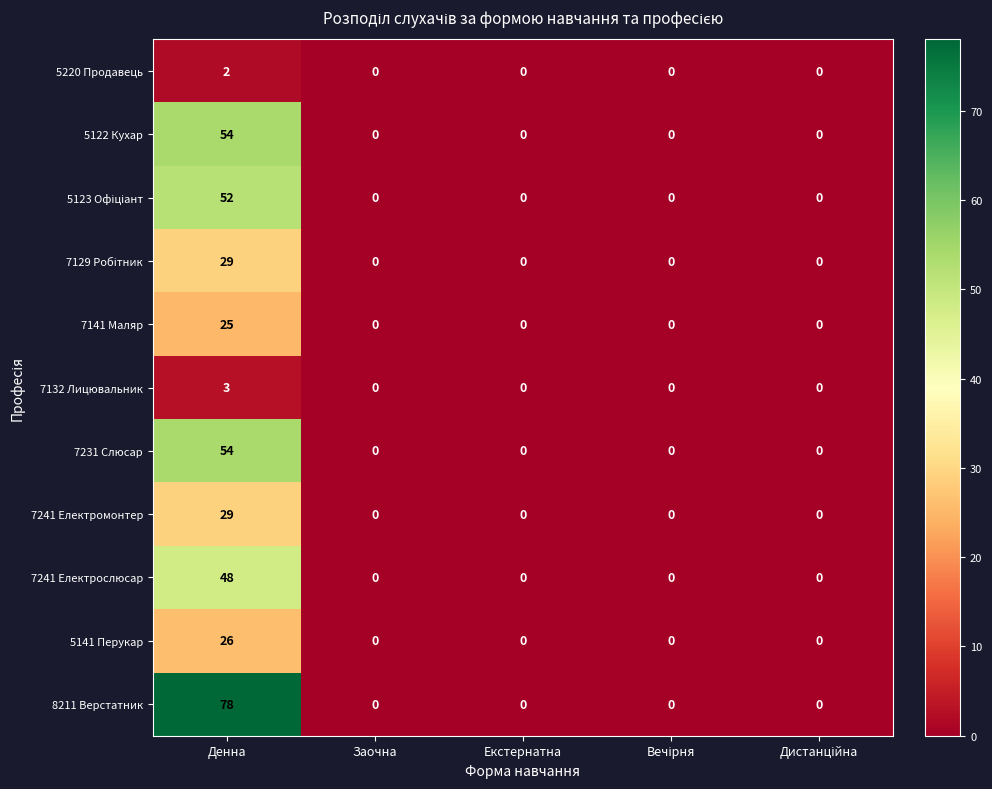

At which category does the chart reach its peak across all series?

Денна